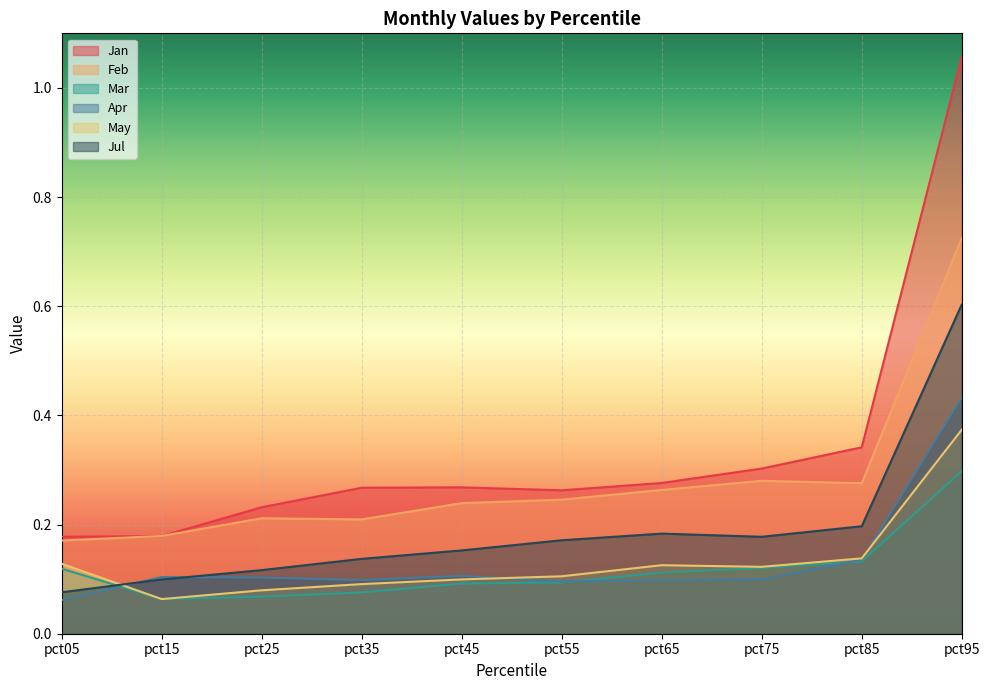

What is the difference between the May values at pct15 and pct05?

0.1